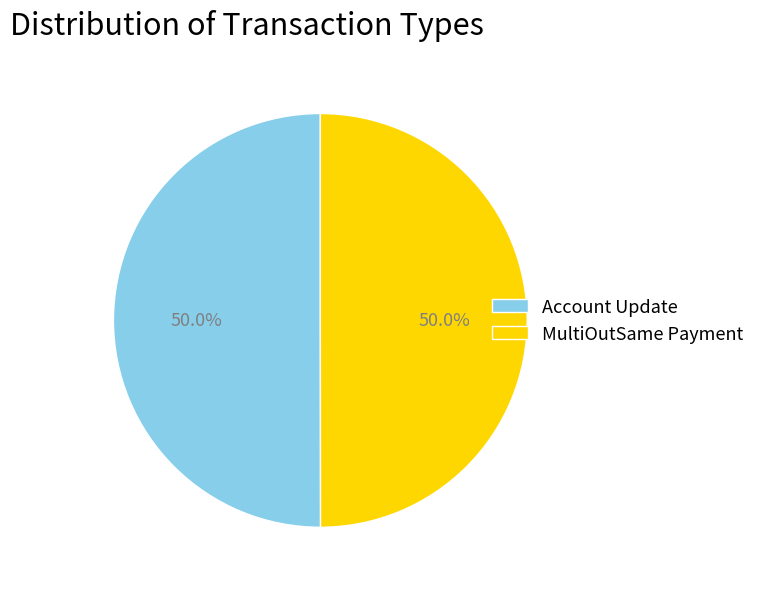

The MultiOutSame Payment slice represents 50% of the pie. True or false?

True